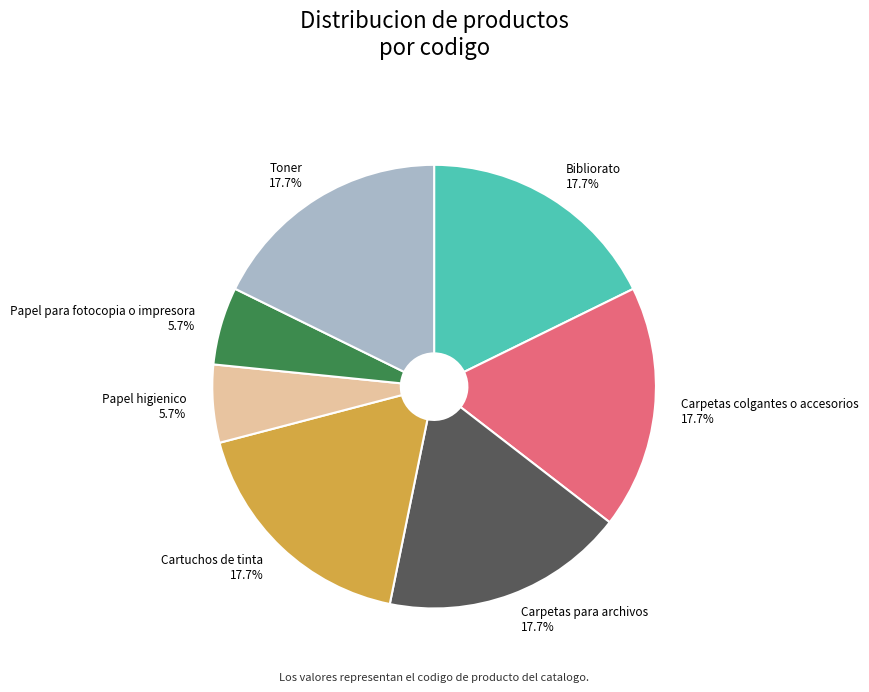

Which has a higher value, Bibliorato or Papel higienico?

Bibliorato